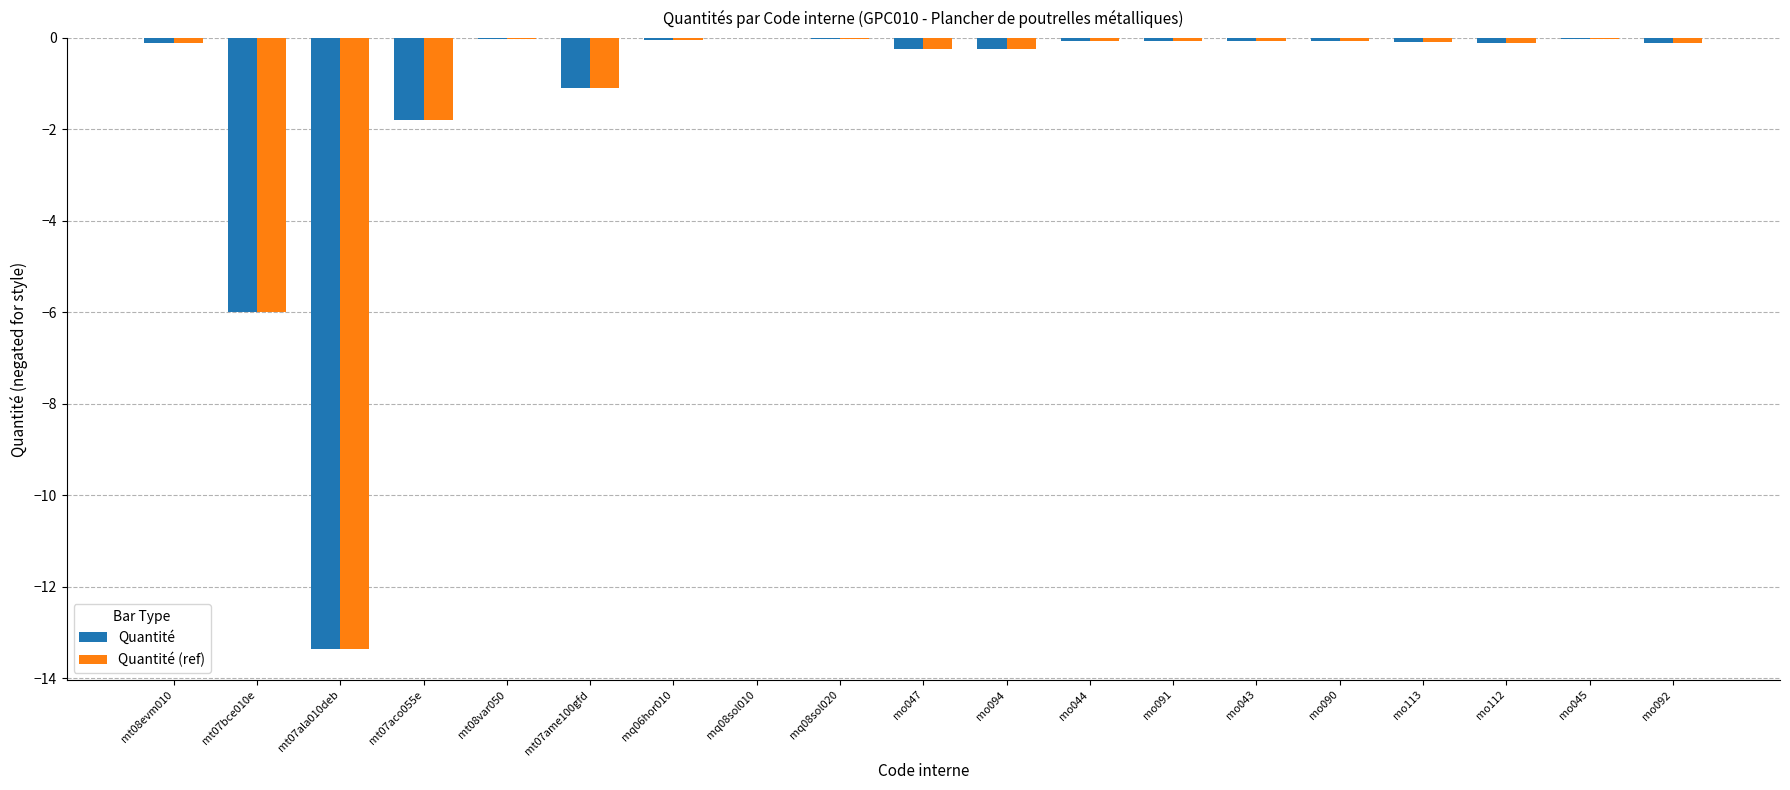

What is the total value across all series at mt07ala010deb?

-26.7